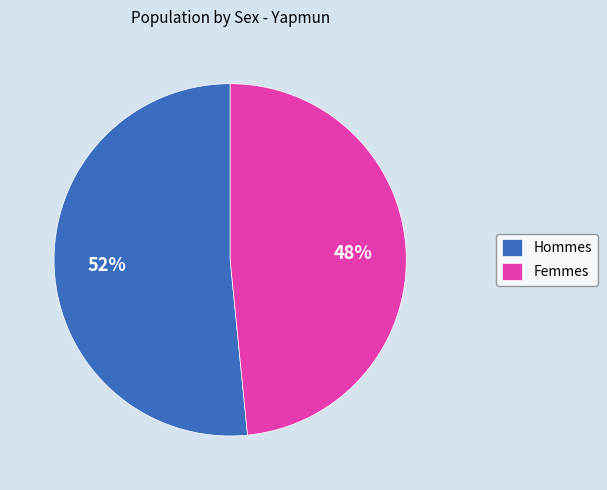

Which has a higher value, Hommes or Femmes?

Hommes